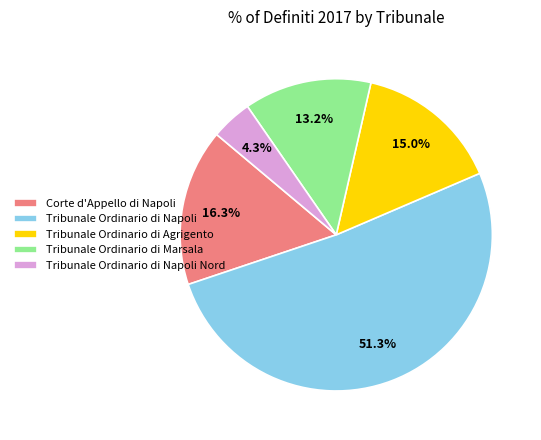

Count the number of slices in the pie.

5